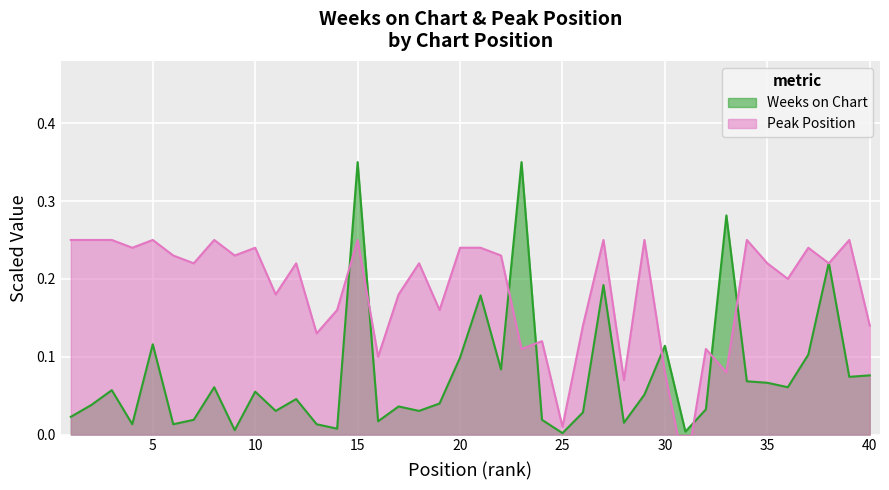

At which label does Peak Position first exceed 0?

1